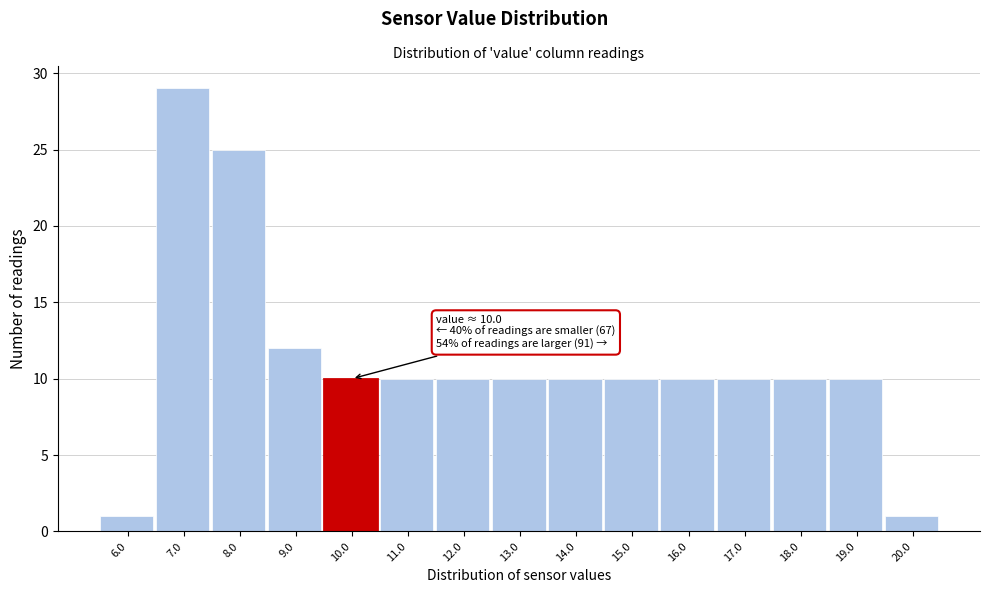

Reading left to right, what are all the values shown in this chart?

1	29	25	12	10	10	10	10	10	10	10	10	10	10	1